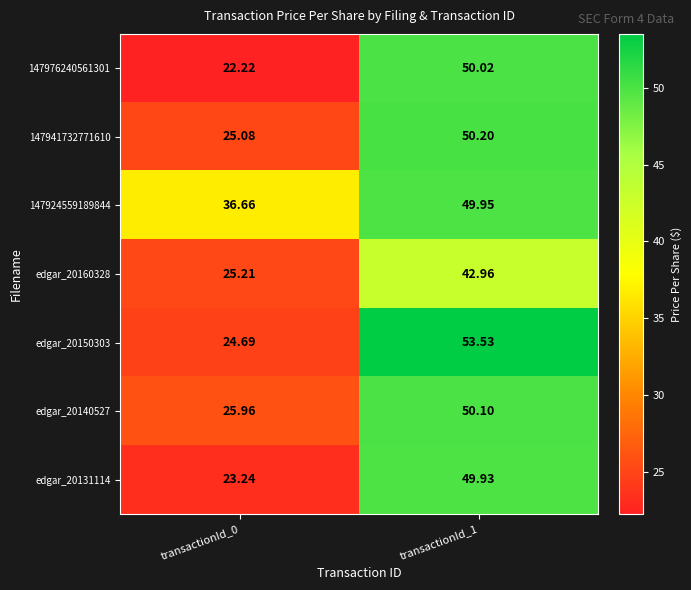

Is the value of edgar_20140527 at transactionId_1 greater than the value of 147976240561301 at transactionId_0?

Yes